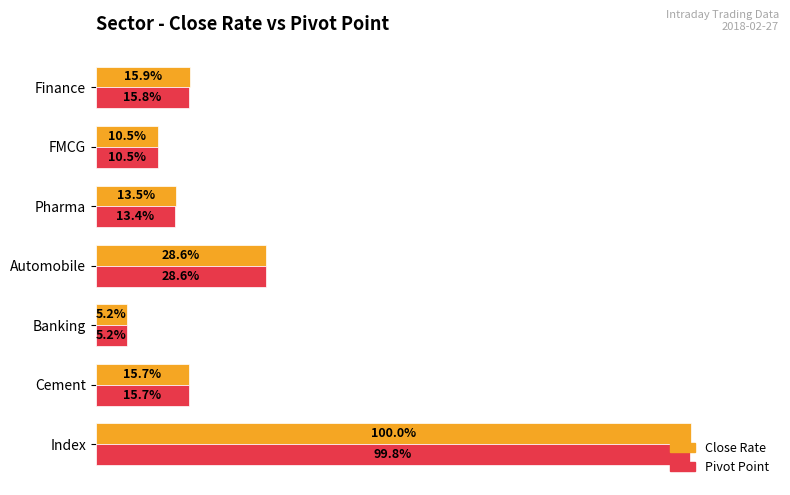

Which category has the lowest value in the Close Rate series?

Banking